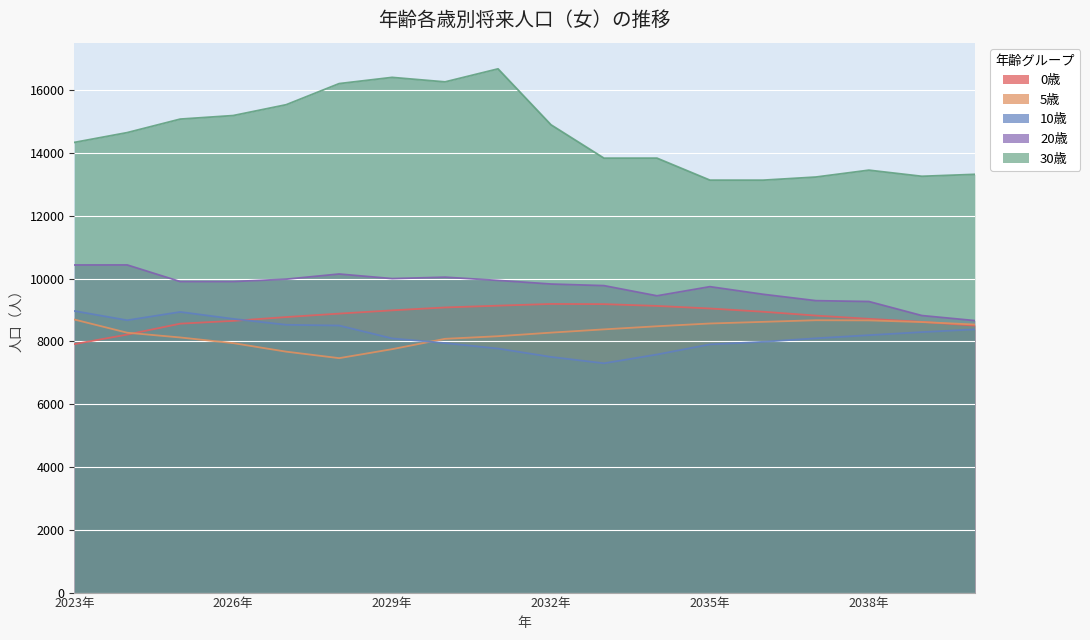

Reading right to left, transcribe all the data shown in this chart.

0歳: 2040年=8506	2039年=8625	2038年=8721	2037年=8825	2036年=8948	2035年=9051	2034年=9133	2033年=9190	2032年=9196	2031年=9141	2030年=9084	2029年=8992	2028年=8888	2027年=8778	2026年=8657	2025年=8568	2024年=8220	2023年=7916
5歳: 2040年=8541	2039年=8619	2038年=8672	2037年=8677	2036年=8625	2035年=8573	2034年=8485	2033年=8386	2032年=8282	2031年=8168	2030年=8085	2029年=7755	2028年=7469	2027年=7676	2026年=7948	2025年=8128	2024年=8279	2023年=8700
10歳: 2040年=8385	2039年=8299	2038年=8201	2037年=8101	2036年=7989	2035年=7907	2034年=7585	2033年=7305	2032年=7508	2031年=7774	2030年=7950	2029年=8097	2028年=8508	2027年=8532	2026年=8720	2025年=8941	2024年=8676	2023年=8972
20歳: 2040年=8665	2039年=8826	2038年=9273	2037年=9300	2036年=9504	2035年=9746	2034年=9455	2033年=9779	2032年=9830	2031年=9946	2030年=10048	2029年=10003	2028年=10149	2027年=9985	2026年=9909	2025年=9909	2024年=10438	2023年=10437
30歳: 2040年=13325	2039年=13263	2038年=13458	2037年=13239	2036年=13139	2035年=13140	2034年=13841	2033年=13840	2032年=14903	2031年=16686	2030年=16271	2029年=16414	2028年=16216	2027年=15543	2026年=15198	2025年=15085	2024年=14655	2023年=14342